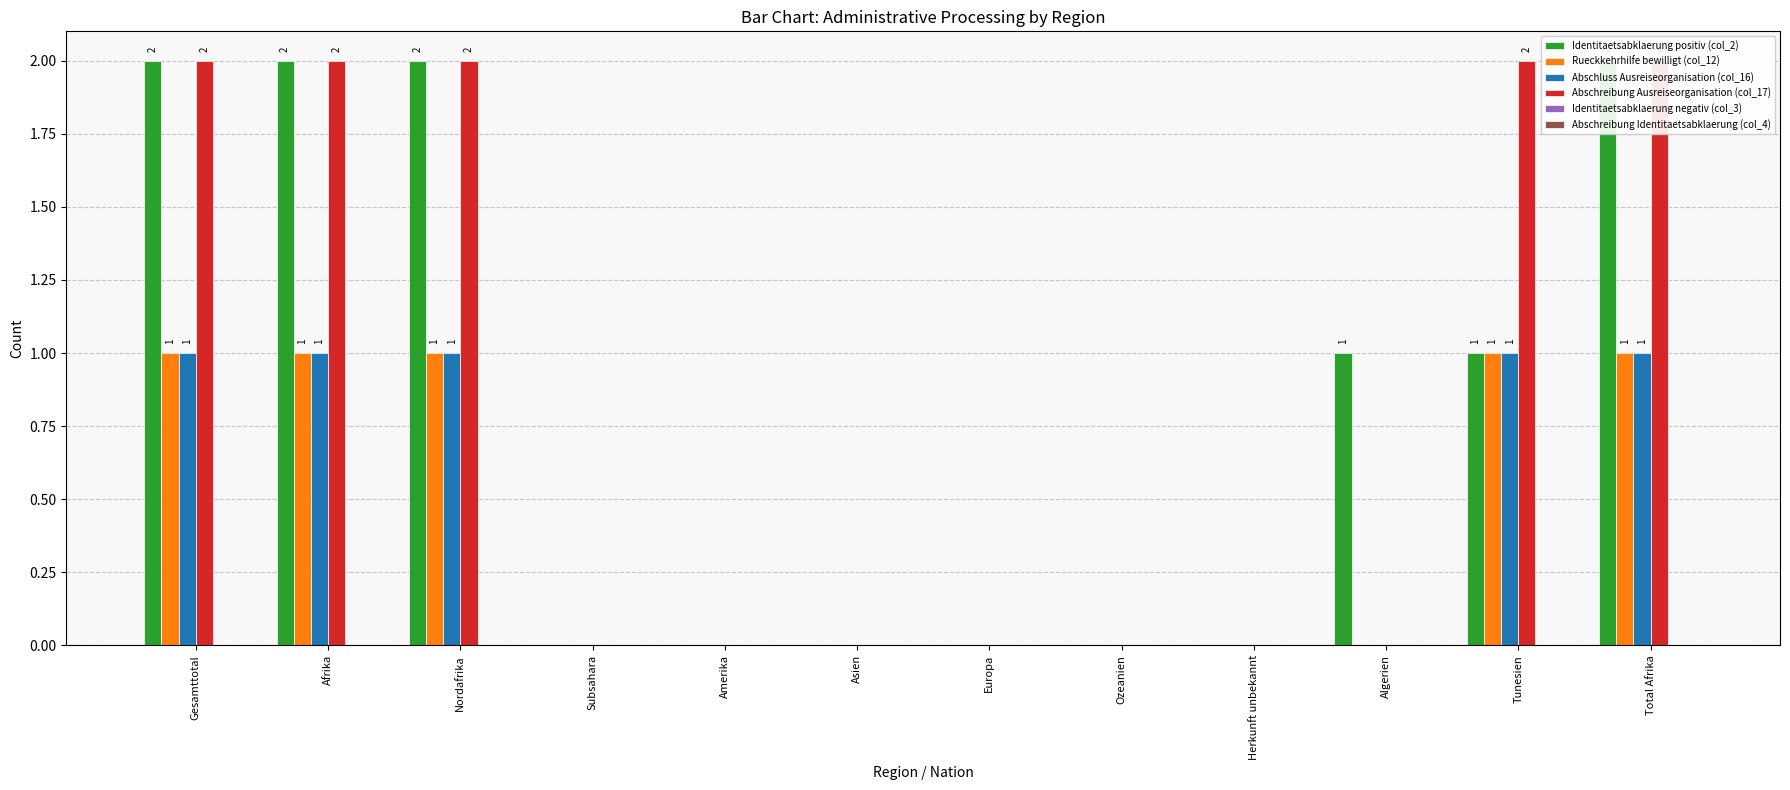

Reading left to right, extract all data points from this chart.

Identitaetsabklaerung positiv (col_2): Gesamttotal=2	Afrika=2	Nordafrika=2	Subsahara=0	Amerika=0	Asien=0	Europa=0	Ozeanien=0	Herkunft unbekannt=0	Algerien=1	Tunesien=1	Total Afrika=2
Rueckkehrhilfe bewilligt (col_12): Gesamttotal=1	Afrika=1	Nordafrika=1	Subsahara=0	Amerika=0	Asien=0	Europa=0	Ozeanien=0	Herkunft unbekannt=0	Algerien=0	Tunesien=1	Total Afrika=1
Abschluss Ausreiseorganisation (col_16): Gesamttotal=1	Afrika=1	Nordafrika=1	Subsahara=0	Amerika=0	Asien=0	Europa=0	Ozeanien=0	Herkunft unbekannt=0	Algerien=0	Tunesien=1	Total Afrika=1
Abschreibung Ausreiseorganisation (col_17): Gesamttotal=2	Afrika=2	Nordafrika=2	Subsahara=0	Amerika=0	Asien=0	Europa=0	Ozeanien=0	Herkunft unbekannt=0	Algerien=0	Tunesien=2	Total Afrika=2
Identitaetsabklaerung negativ (col_3): Gesamttotal=0	Afrika=0	Nordafrika=0	Subsahara=0	Amerika=0	Asien=0	Europa=0	Ozeanien=0	Herkunft unbekannt=0	Algerien=0	Tunesien=0	Total Afrika=0
Abschreibung Identitaetsabklaerung (col_4): Gesamttotal=0	Afrika=0	Nordafrika=0	Subsahara=0	Amerika=0	Asien=0	Europa=0	Ozeanien=0	Herkunft unbekannt=0	Algerien=0	Tunesien=0	Total Afrika=0